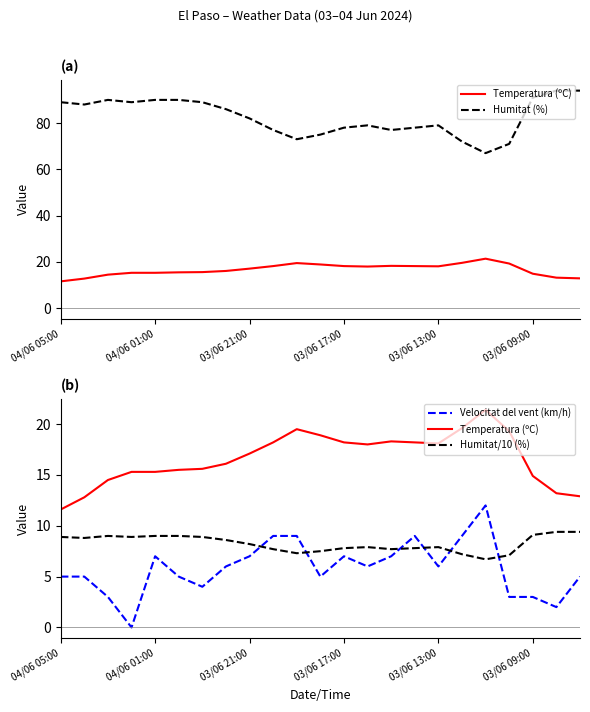

How many values in the Humitat/10 (%) series exceed 8?

12